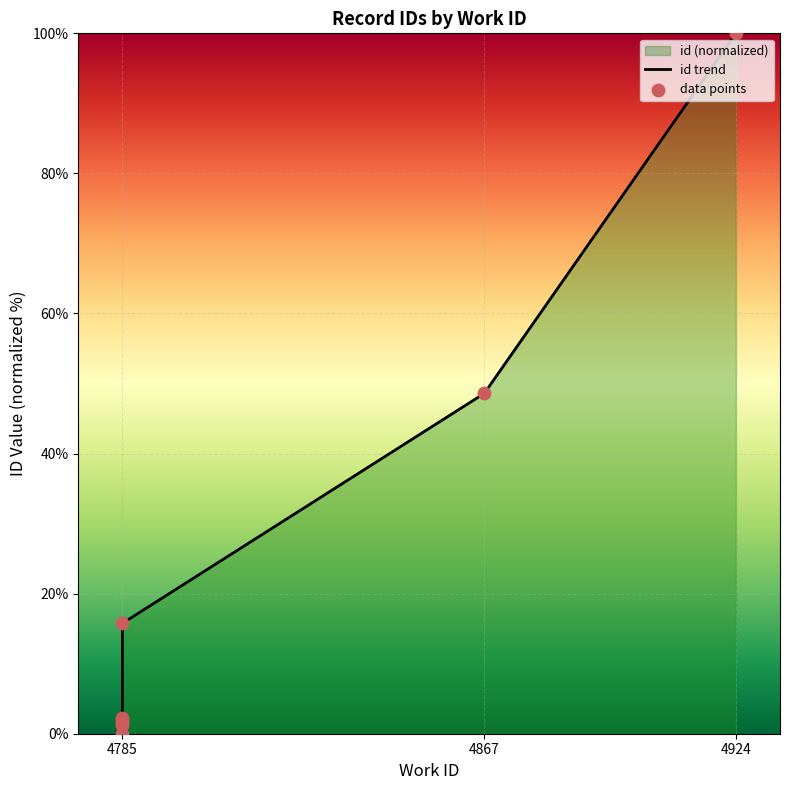

At how many categories does at least one series exceed 79?

1